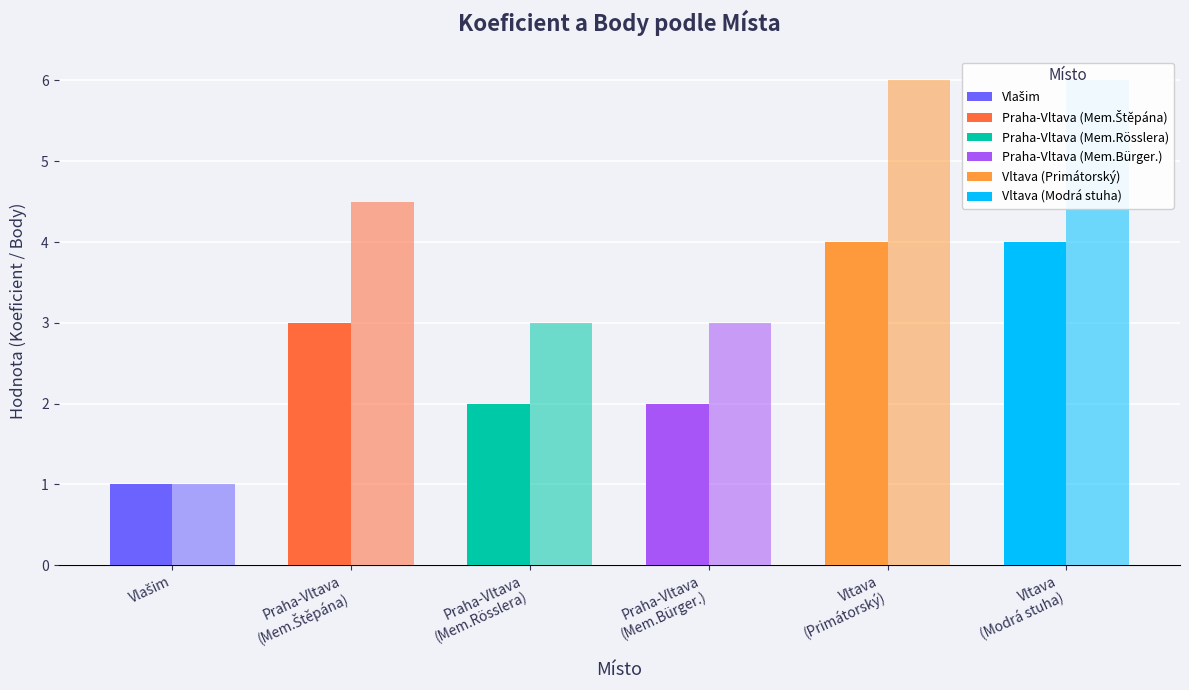

How many bars are there in total?

12